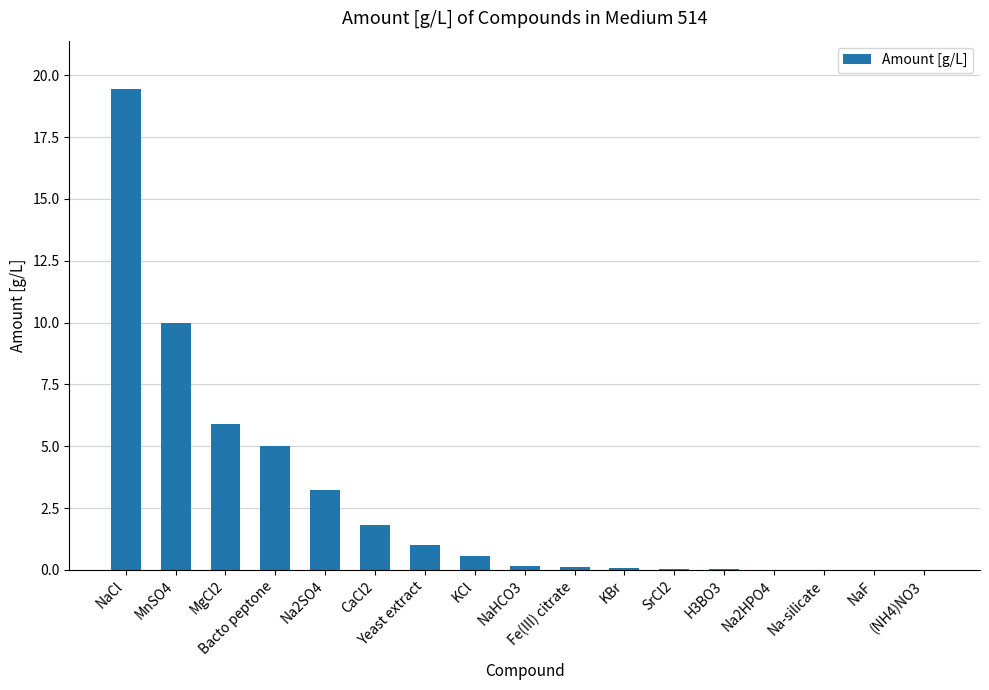

What is the sum of all values?

47.4